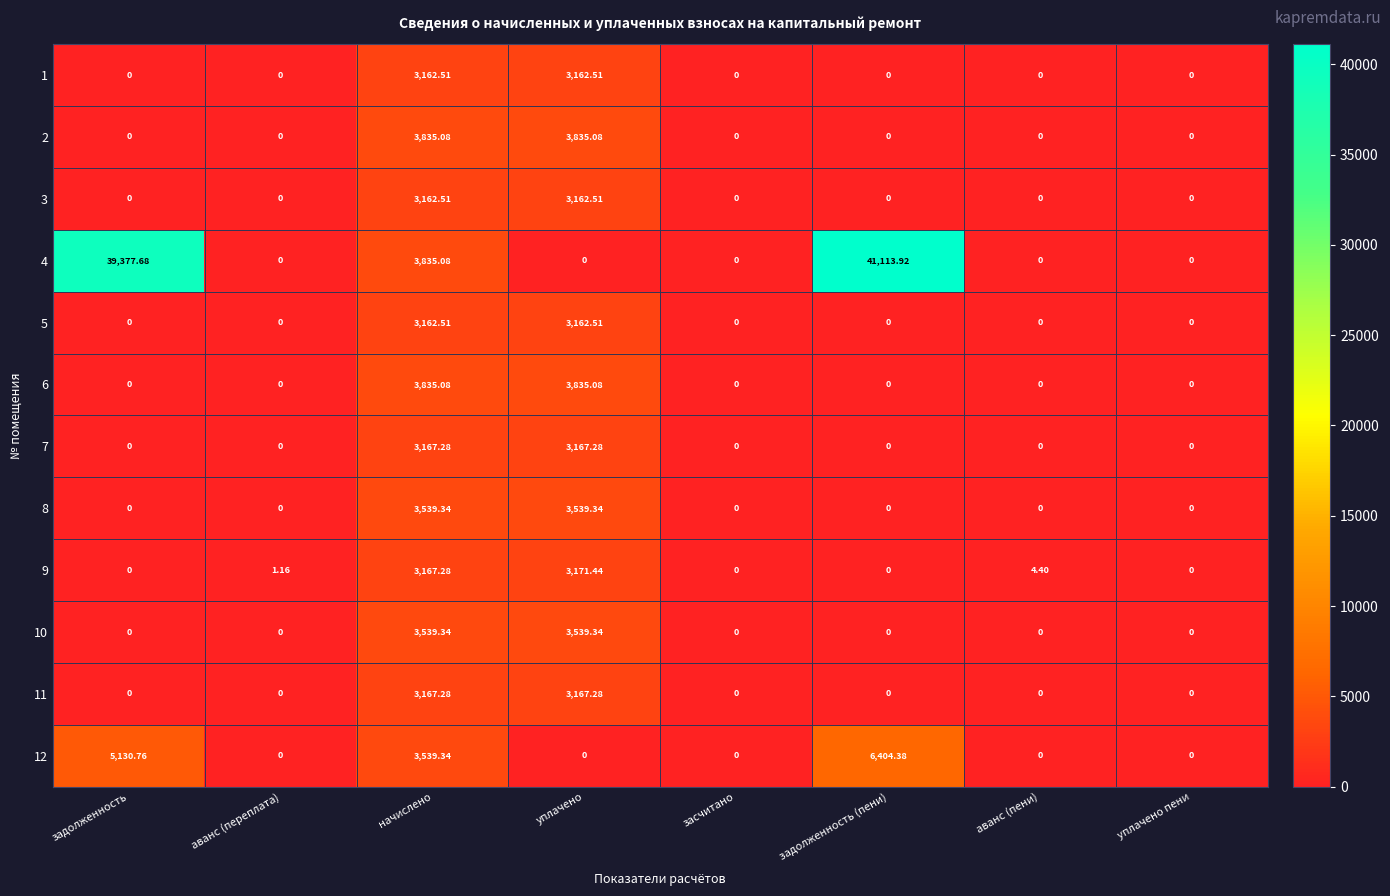

Which label corresponds to the largest value in the chart?

задолженность (пени)